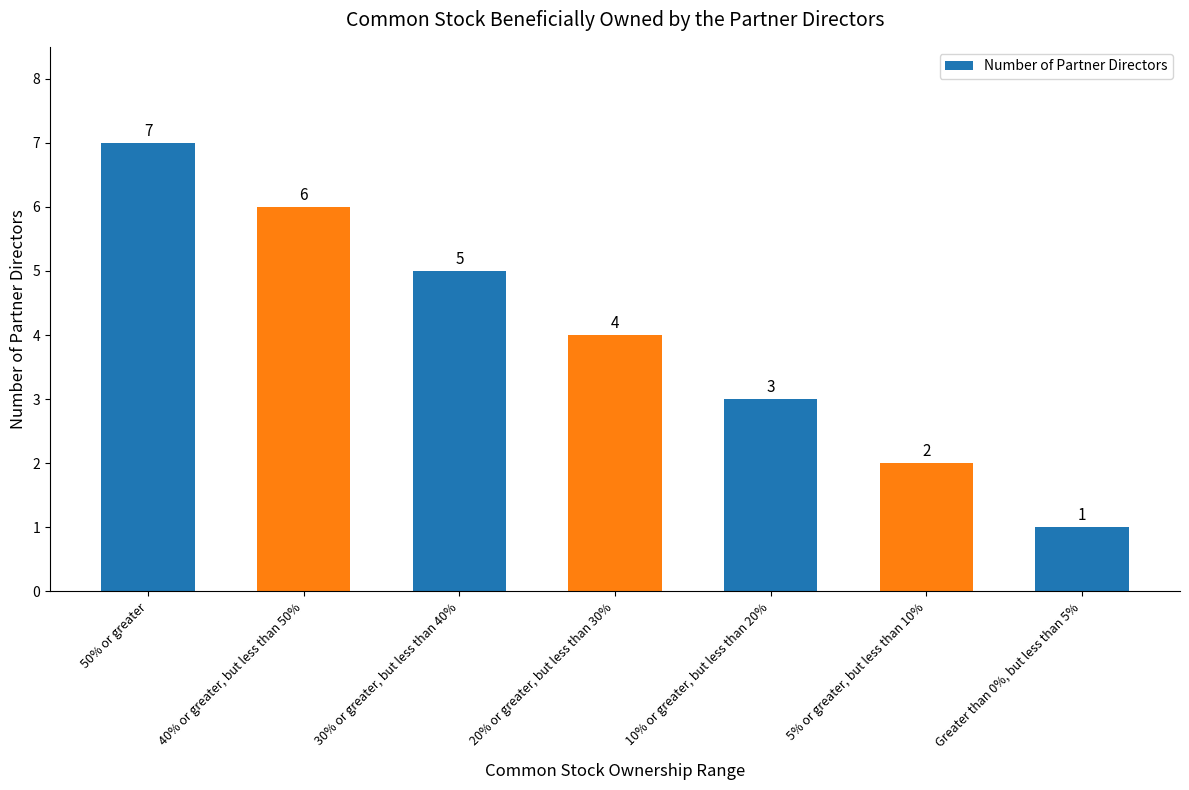

Reading left to right, list all the values displayed in this chart.

7	6	5	4	3	2	1